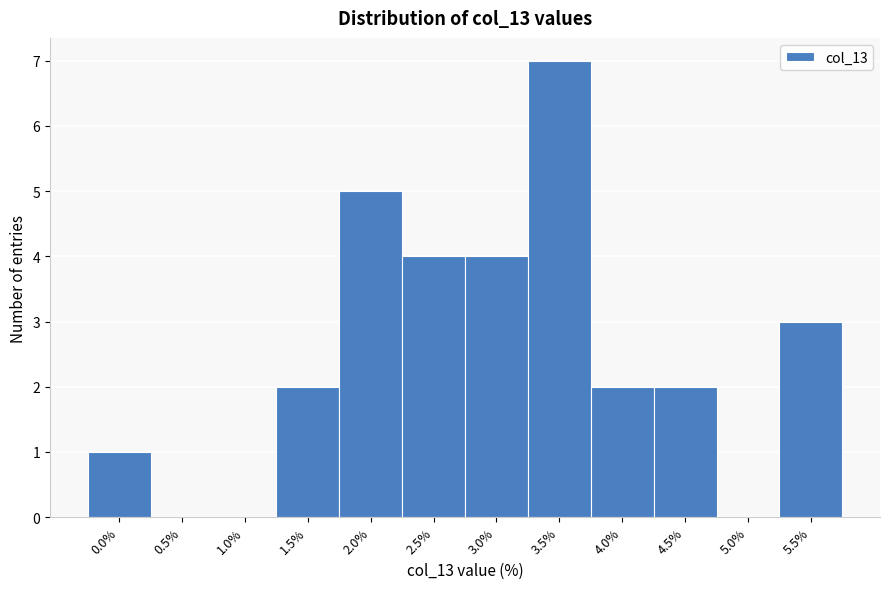

Reading right to left, extract all data points from this chart.

5.5%=3	5.0%=0	4.5%=2	4.0%=2	3.5%=7	3.0%=4	2.5%=4	2.0%=5	1.5%=2	1.0%=0	0.5%=0	0.0%=1